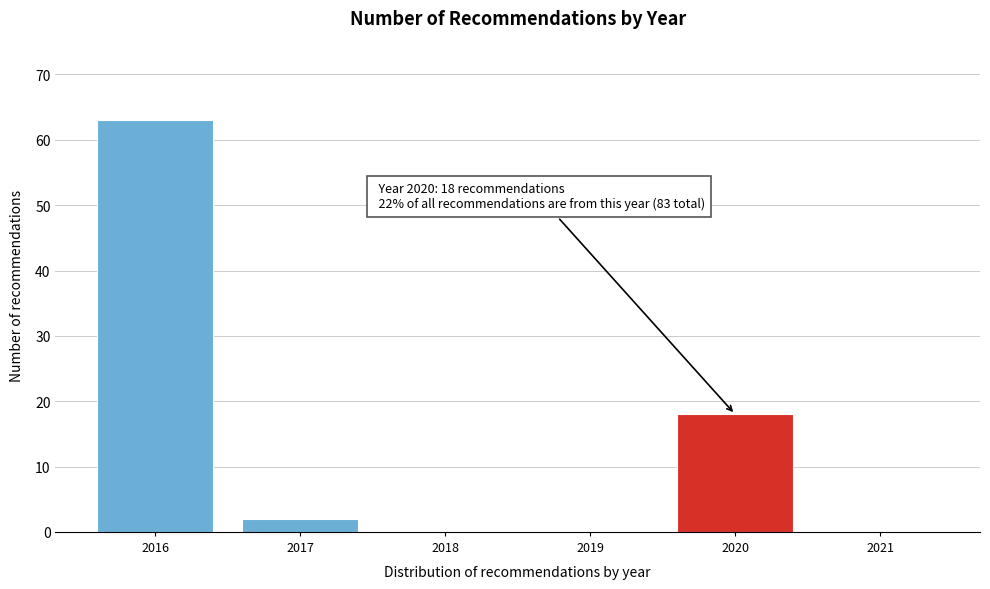

Over which range of the x-axis is the bar tallest?

2015.5 to 2016.5